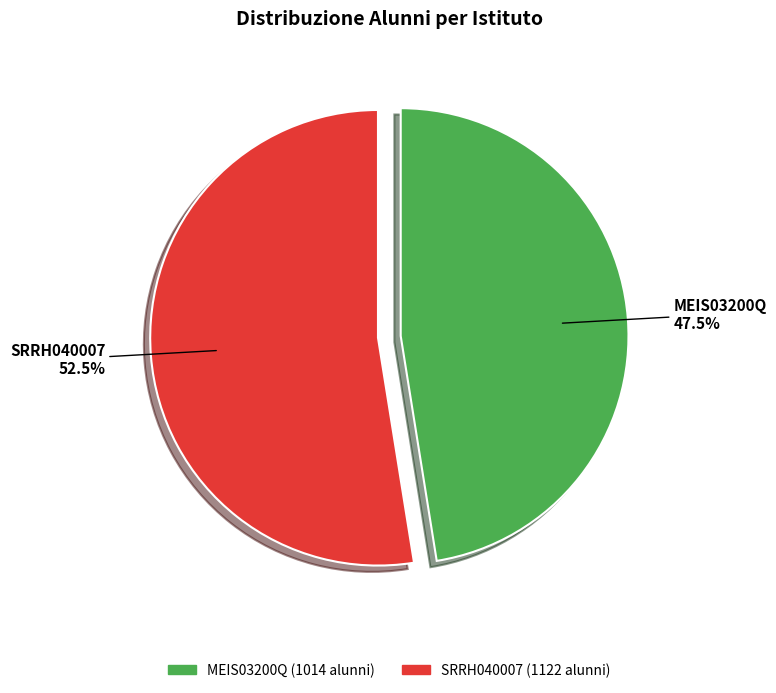

Rank the categories by value from lowest to highest.

MEIS03200Q, SRRH040007